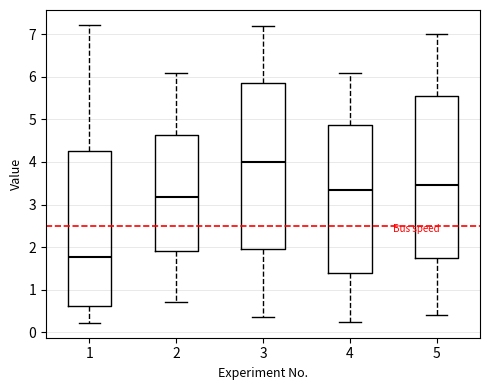

Which box is the tallest, from its lower edge to its upper edge?

3